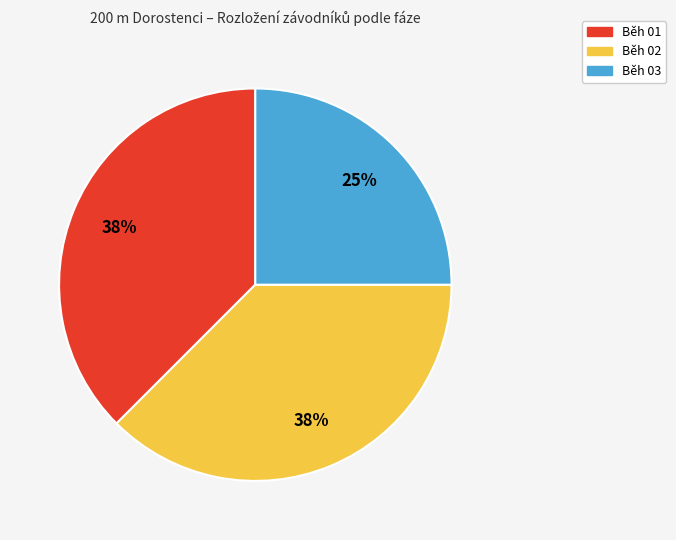

Count the number of slices in the pie.

3